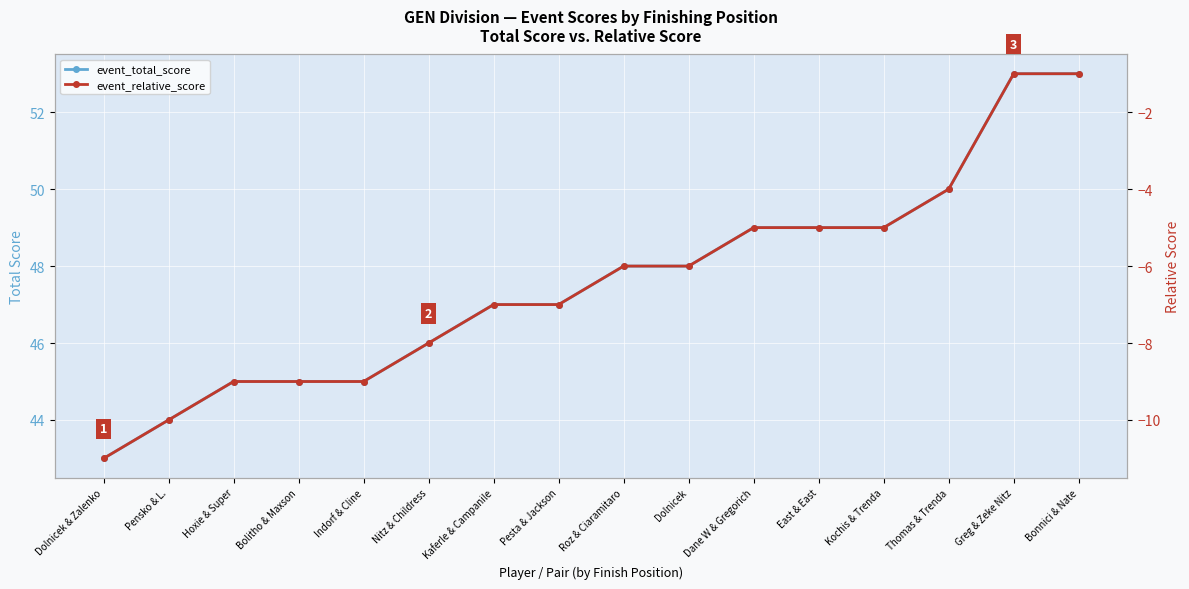

What position from the right is Dolnicek?

7